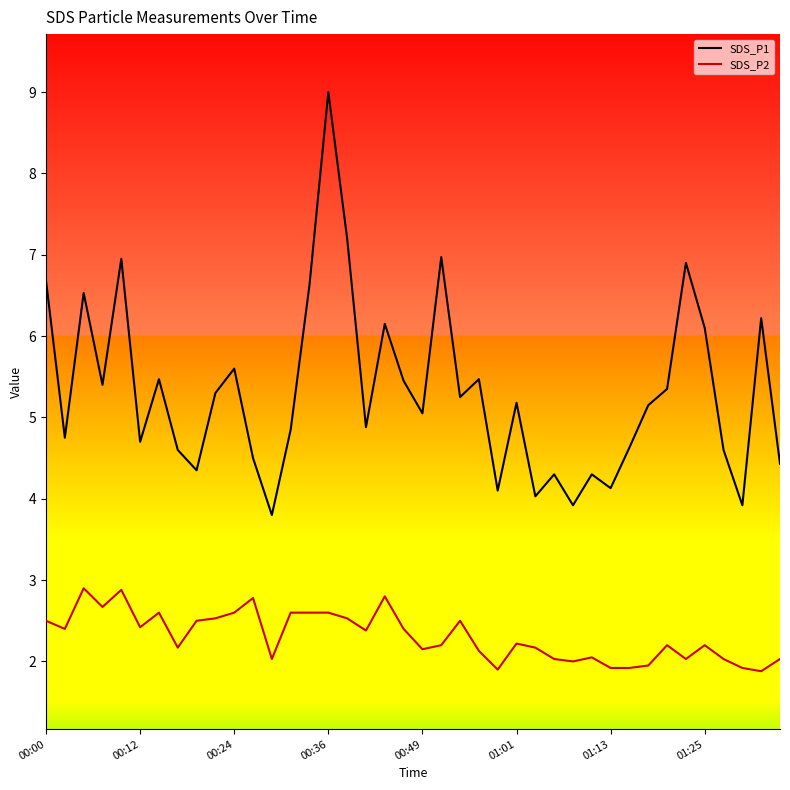

Which series has the largest range (max minus min)?

SDS_P1